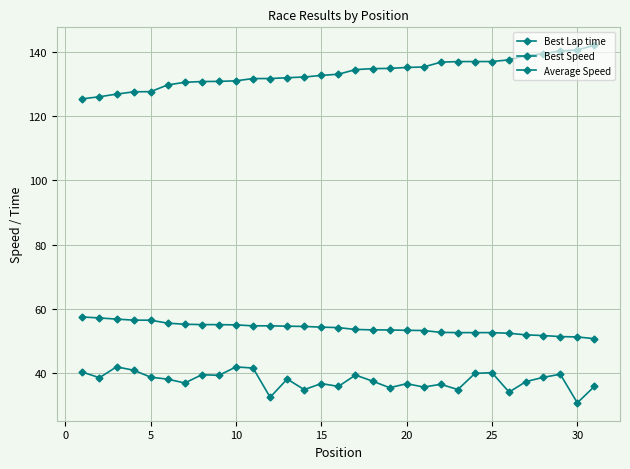

True or false: Best Lap time and Best Speed intersect in this chart.

False